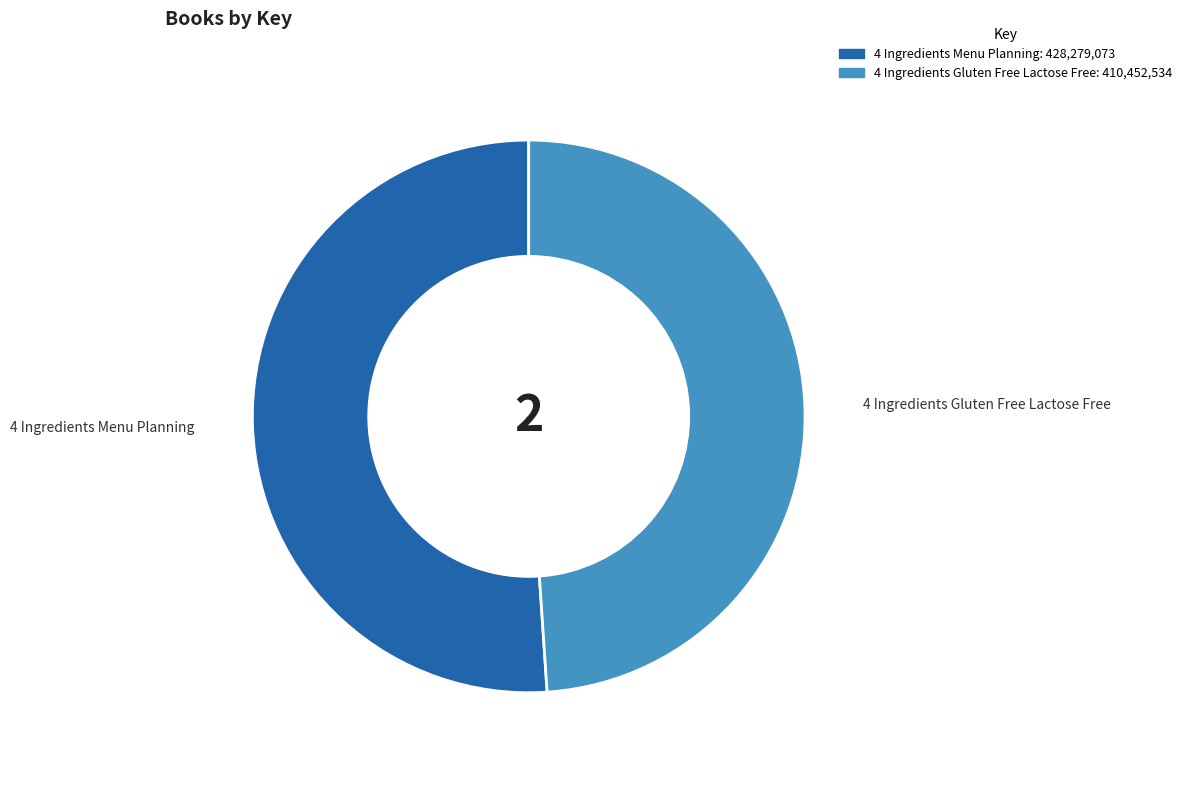

To the nearest percent, what is the difference between the 4 Ingredients Menu Planning and 4 Ingredients Gluten Free Lactose Free slice percentages?

2%